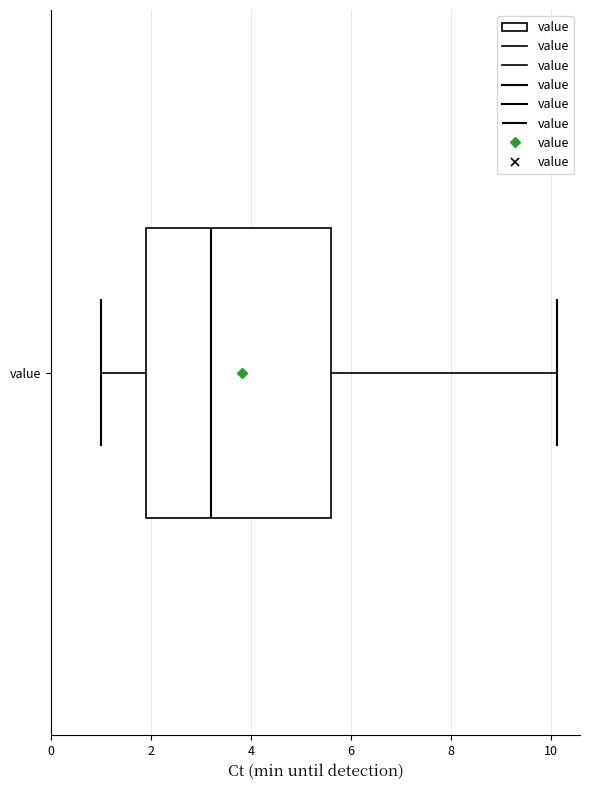

Where does the median line of the box for value sit on the x-axis? The values are not printed on the chart, so give them approximately, as read against the axis.

3.2